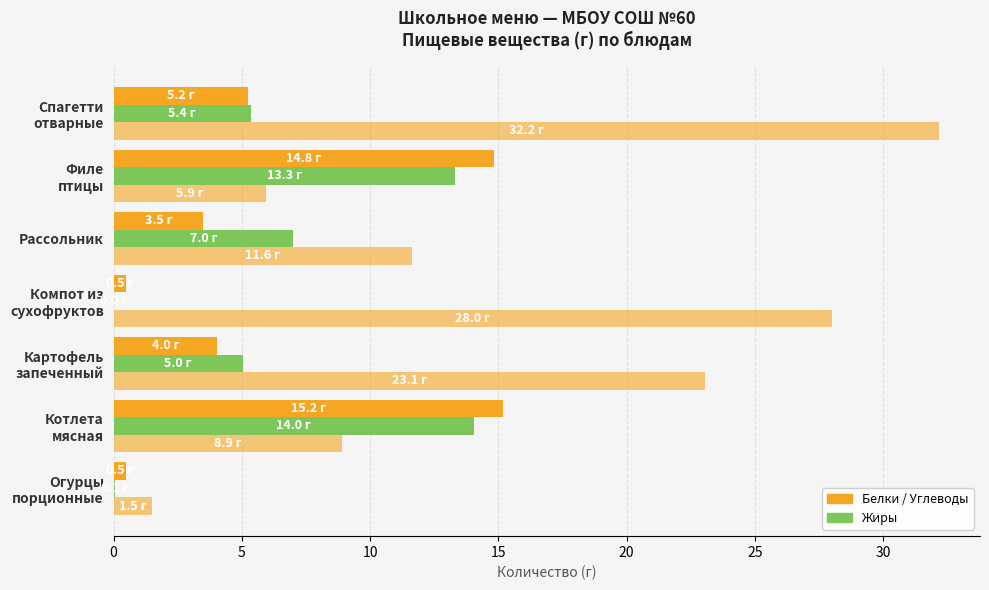

How many distinct data groups are displayed?

3